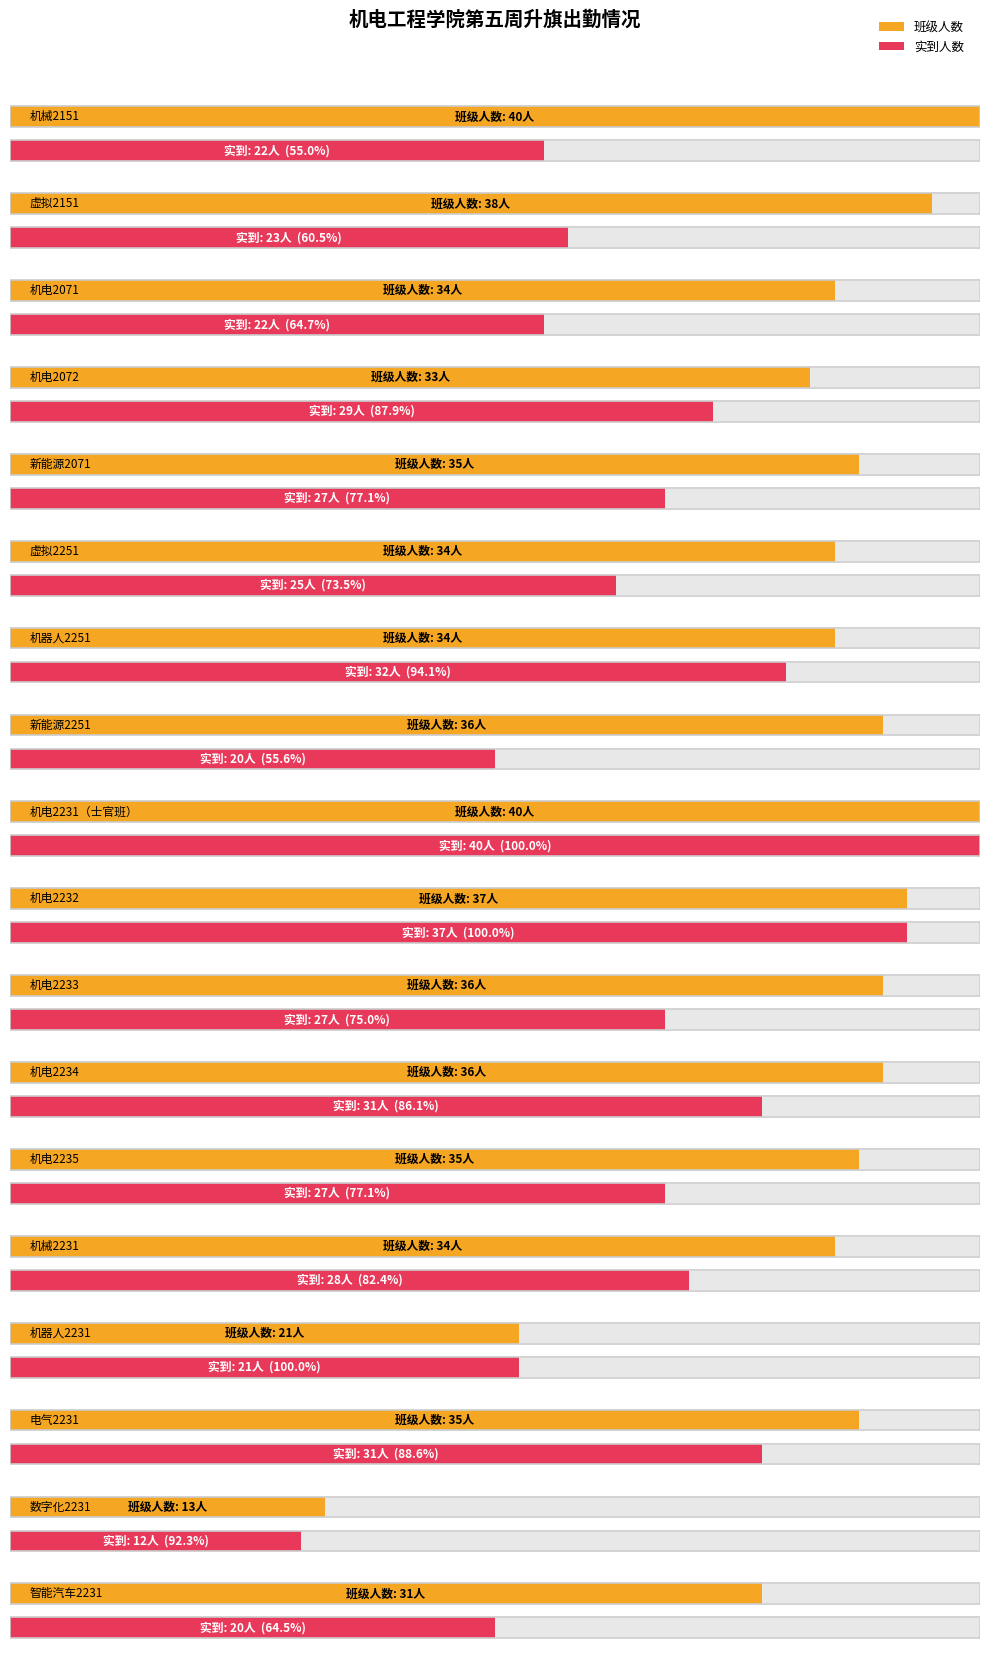

What is the greatest value displayed?

40